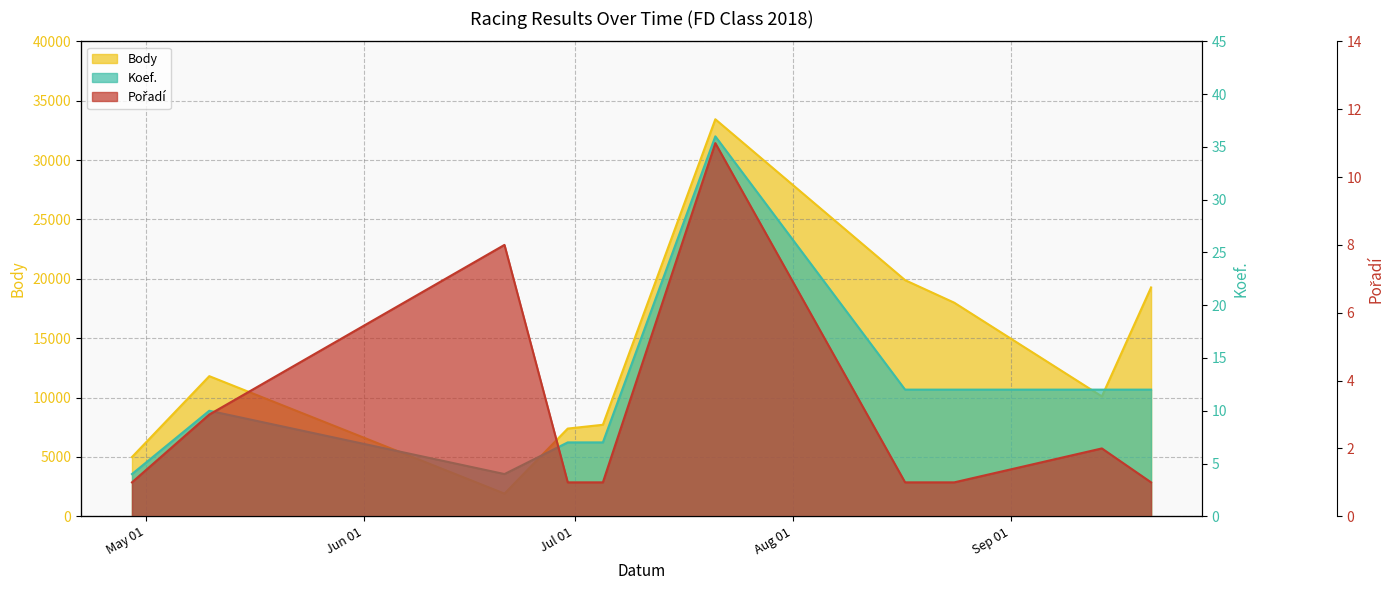

What is the difference between the Body values at 2018-06-30 and 2018-08-24?

10600